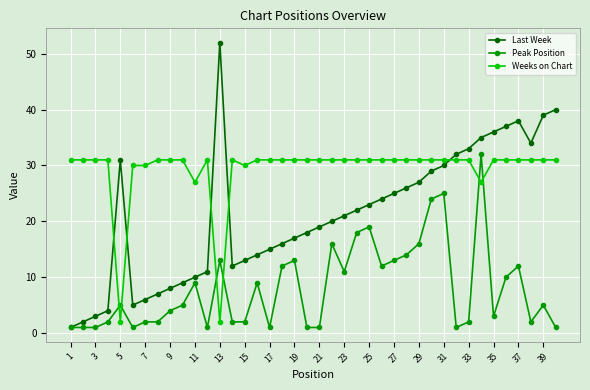

Reading left to right, what are all the values shown in this chart?

Last Week: 1	2	3	4	31	5	6	7	8	9	10	11	52	12	13	14	15	16	17	18	19	20	21	22	23	24	25	26	27	29	30	32	33	35	36	37	38	34	39	40
Peak Position: 1	1	1	2	5	1	2	2	4	5	9	1	13	2	2	9	1	12	13	1	1	16	11	18	19	12	13	14	16	24	25	1	2	32	3	10	12	2	5	1
Weeks on Chart: 31	31	31	31	2	30	30	31	31	31	27	31	2	31	30	31	31	31	31	31	31	31	31	31	31	31	31	31	31	31	31	31	31	27	31	31	31	31	31	31